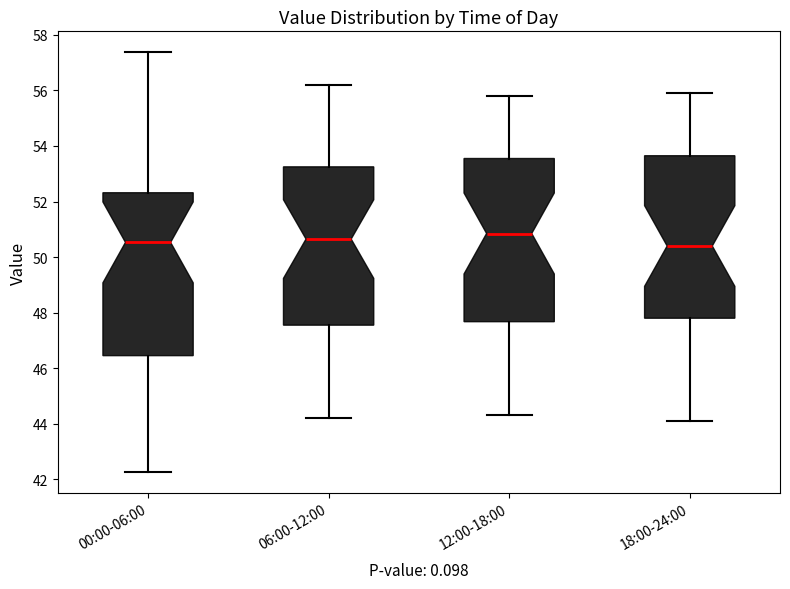

Reading left to right, read every box against the y-axis: the position of its median line, the range the box covers, and the ends of its whiskers. The values are not printed on the chart, so give them approximately, as read against the axis.

00:00-06:00: median 50.6, box 46.4 to 52.4, whiskers 42.2 to 57.4
06:00-12:00: median 50.6, box 47.6 to 53.2, whiskers 44.2 to 56.2
12:00-18:00: median 50.8, box 47.6 to 53.6, whiskers 44.4 to 55.8
18:00-24:00: median 50.4, box 47.8 to 53.6, whiskers 44.2 to 56.0